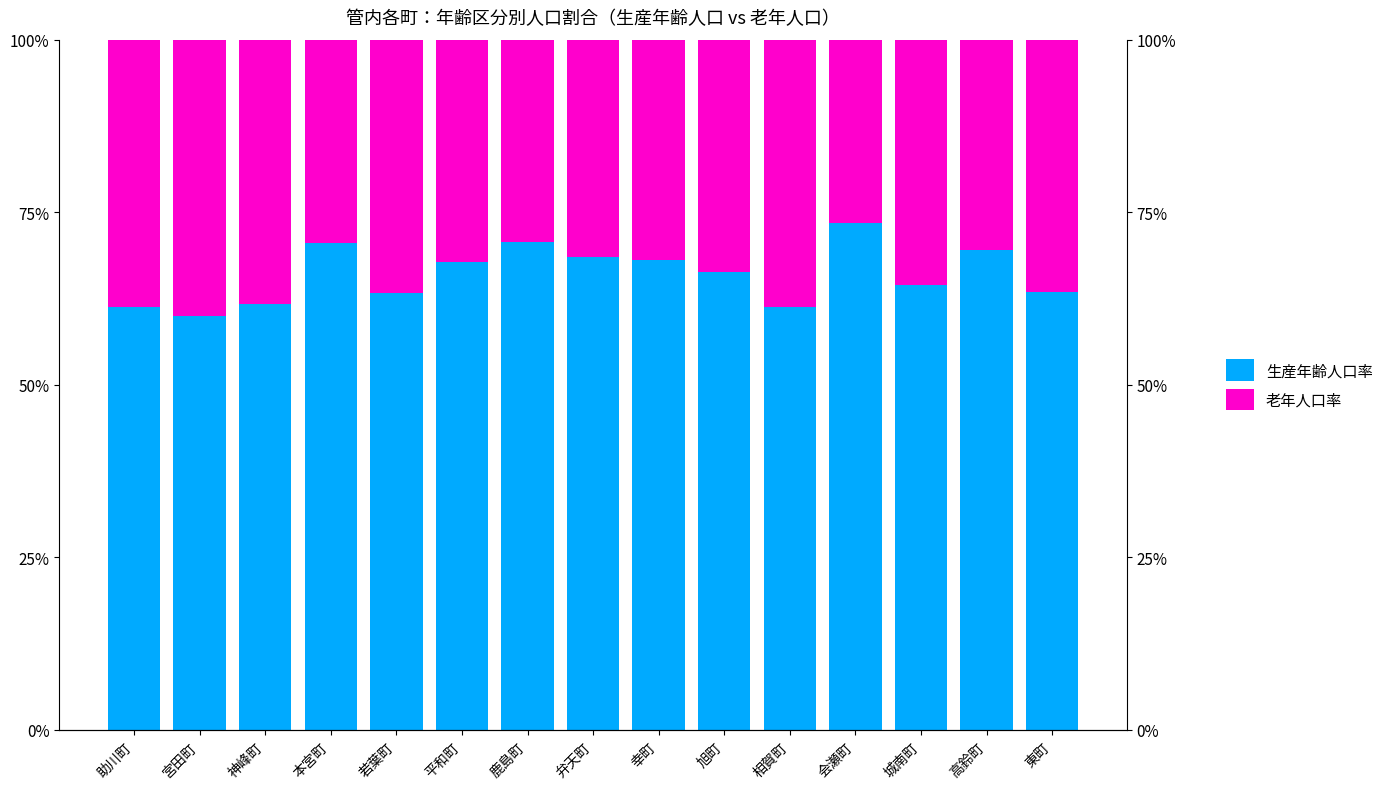

What are all the series names shown in the legend?

生産年齢人口率, 老年人口率